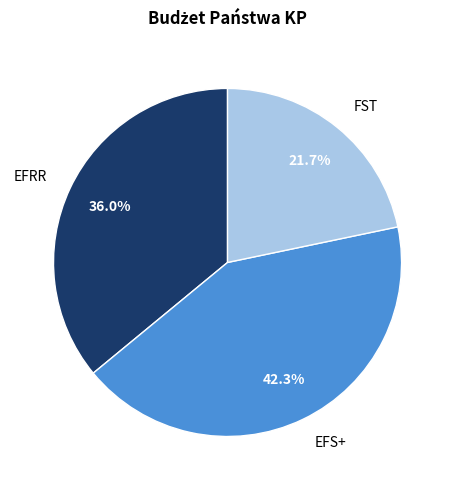

What is the largest slice in the pie chart?

EFS+